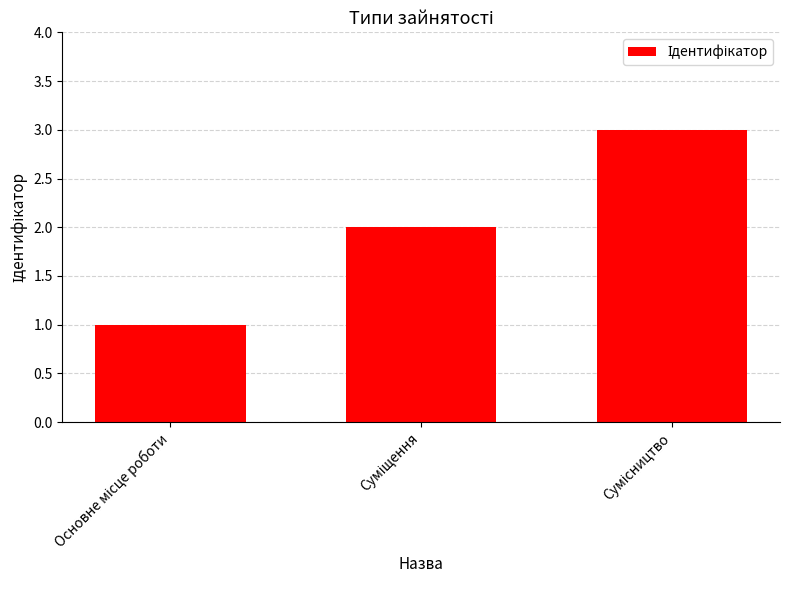

What is the greatest value displayed?

3